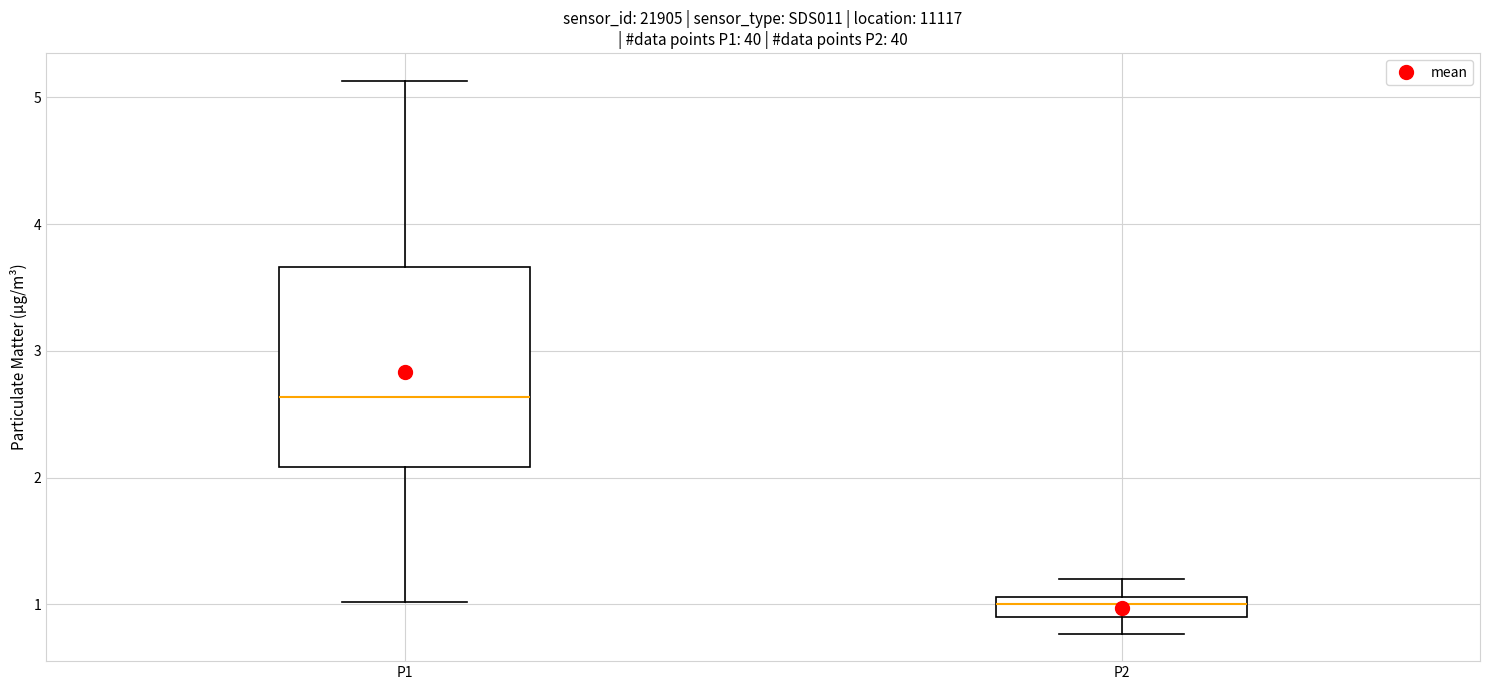

Where does the lower whisker of the box for P2 end on the y-axis? The values are not printed on the chart, so give them approximately, as read against the axis.

0.8